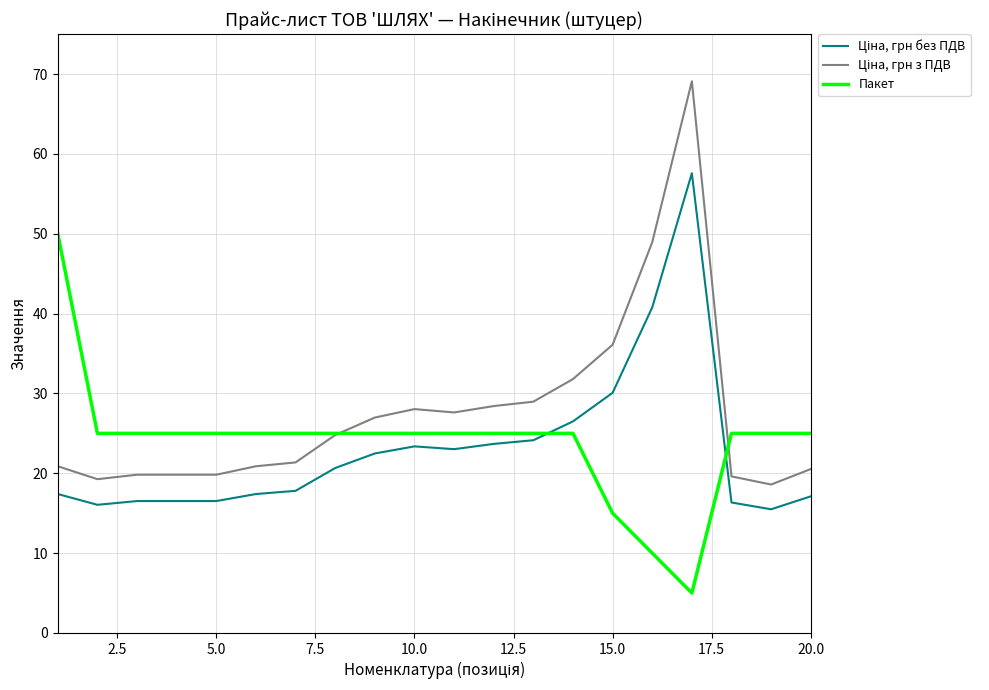

Does the chart display data point markers on the line(s)?

No